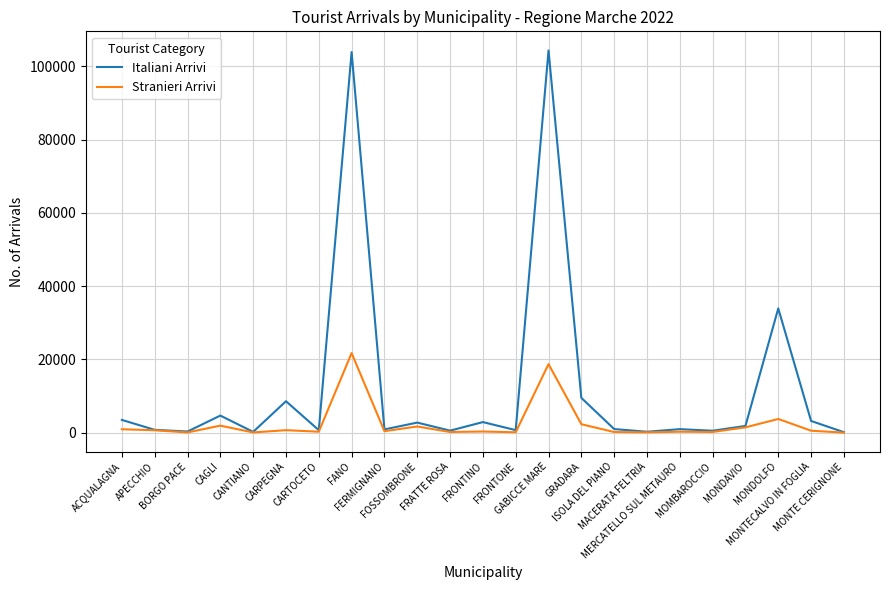

Which series has the largest total across all categories?

Italiani Arrivi